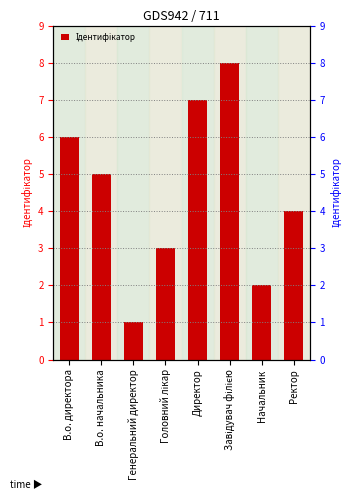

Rank the categories by value from highest to lowest.

Завідувач філією, Директор, В.о. директора, В.о. начальника, Ректор, Головний лікар, Начальник, Генеральний директор